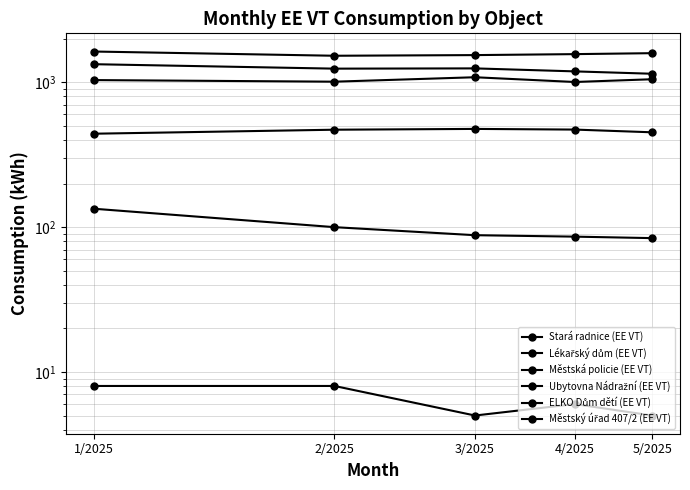

Where is the first local maximum for Městská policie (EE VT)?

3/2025